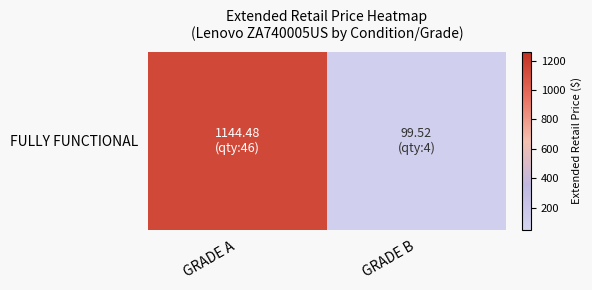

What is the sum of all values?

1244.0